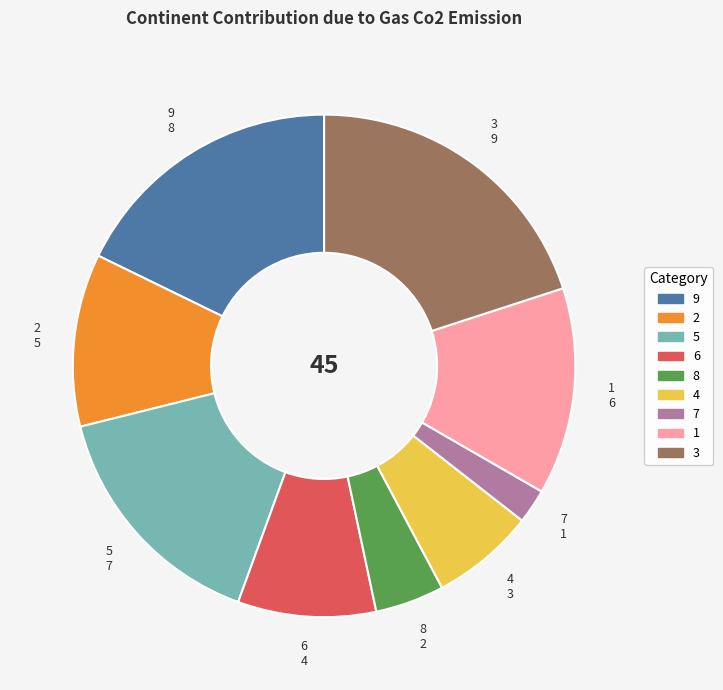

Does any single category account for the majority?

No